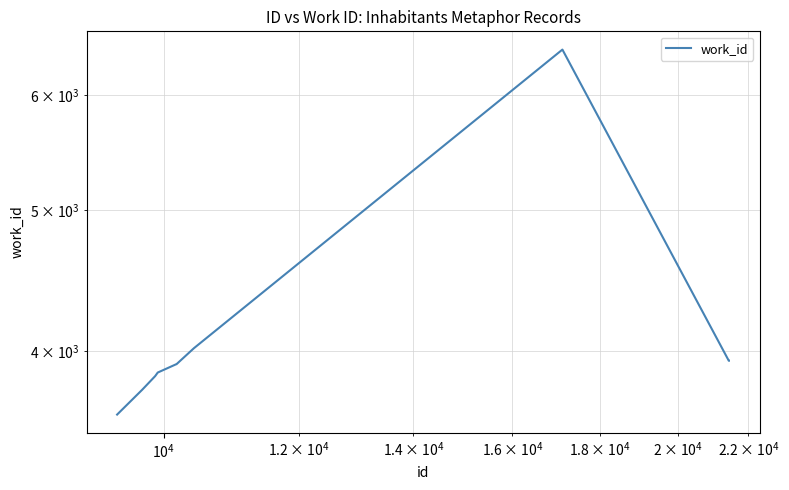

Is this an area chart (filled region under the line)?

No